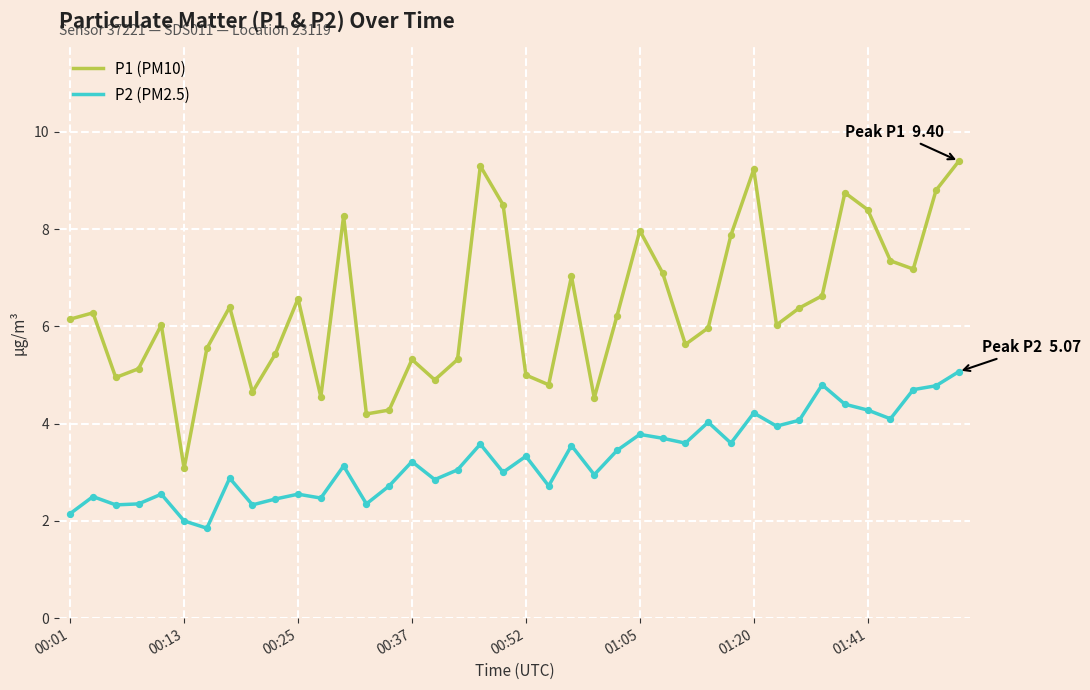

What are all the series names shown in the legend?

P1 (PM10), P2 (PM2.5)